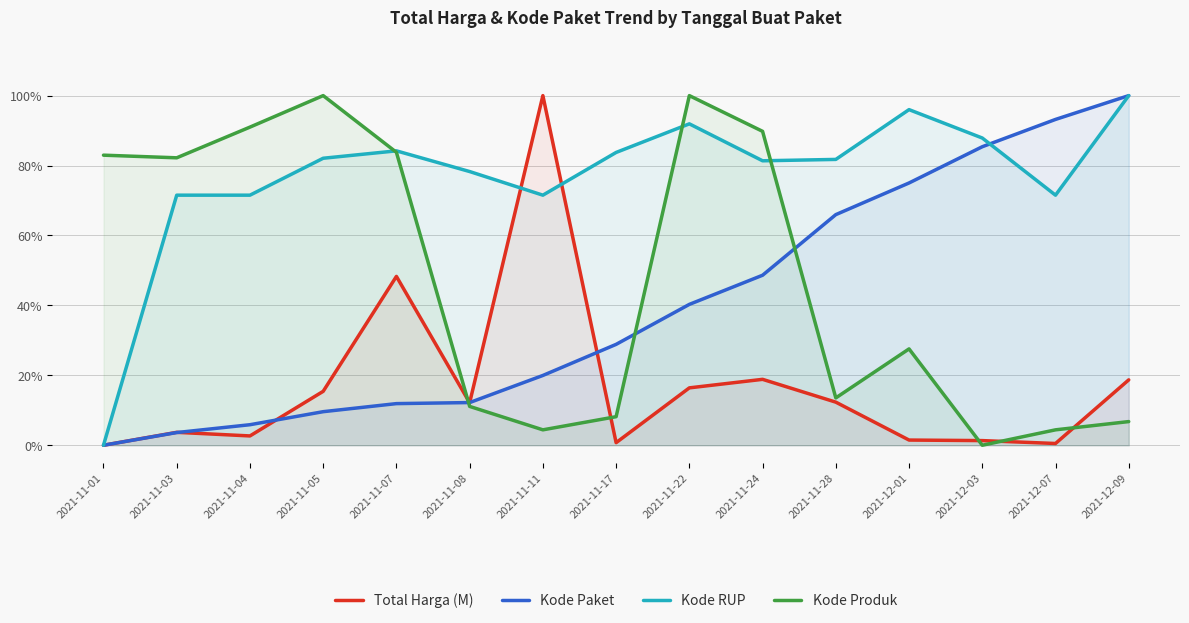

Which category has the highest value in the Kode Produk series?

2021-11-05